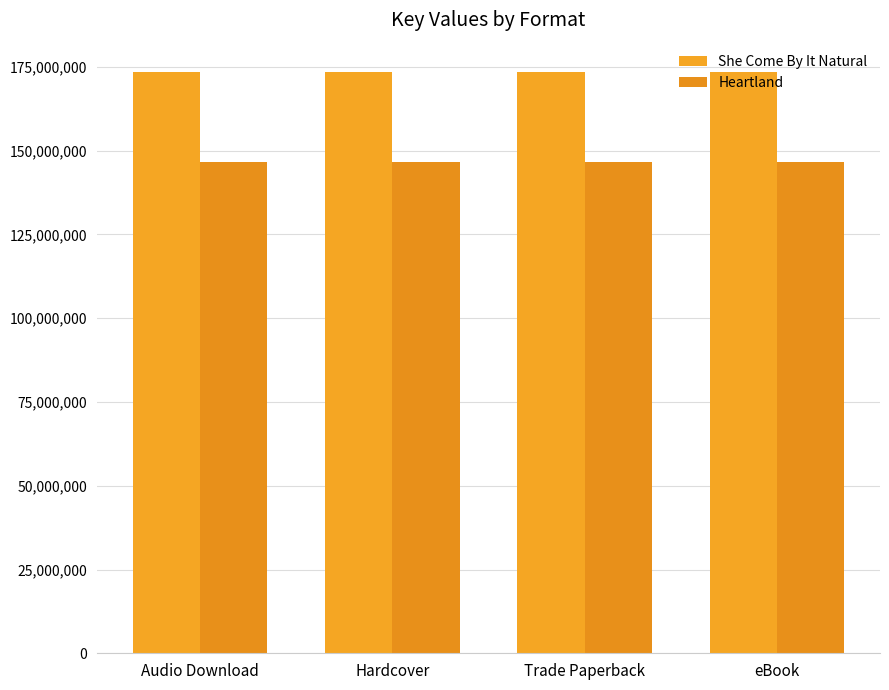

Is it true that Heartland equals 146718083 at Trade Paperback?

True